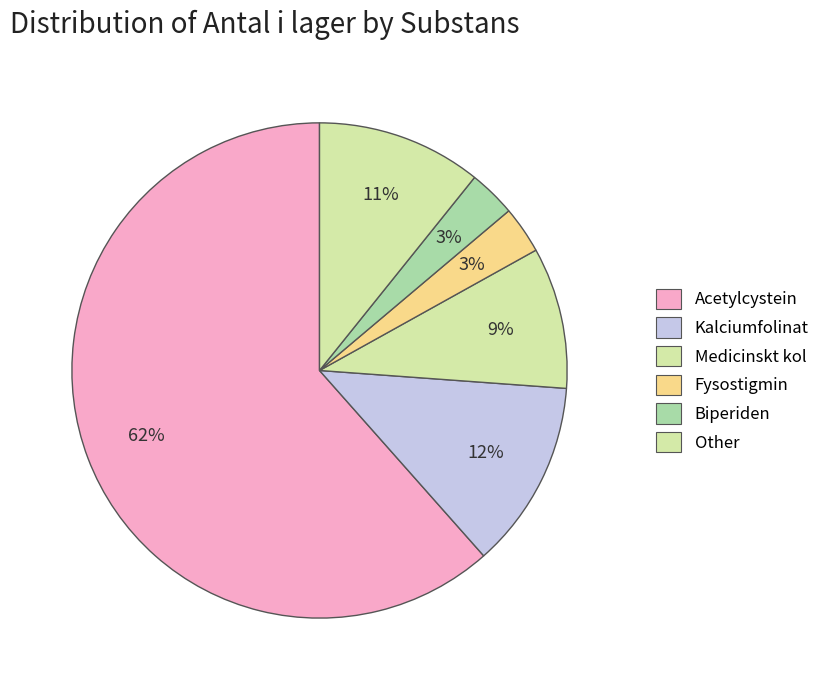

How many slices are in this pie chart?

6